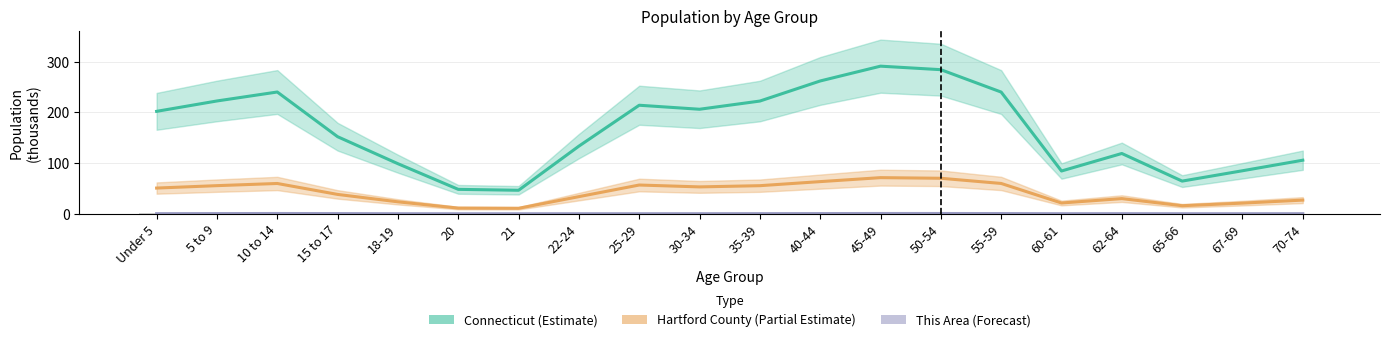

What is the difference between the second highest and minimum values in the This Area (raw) series?

1.4